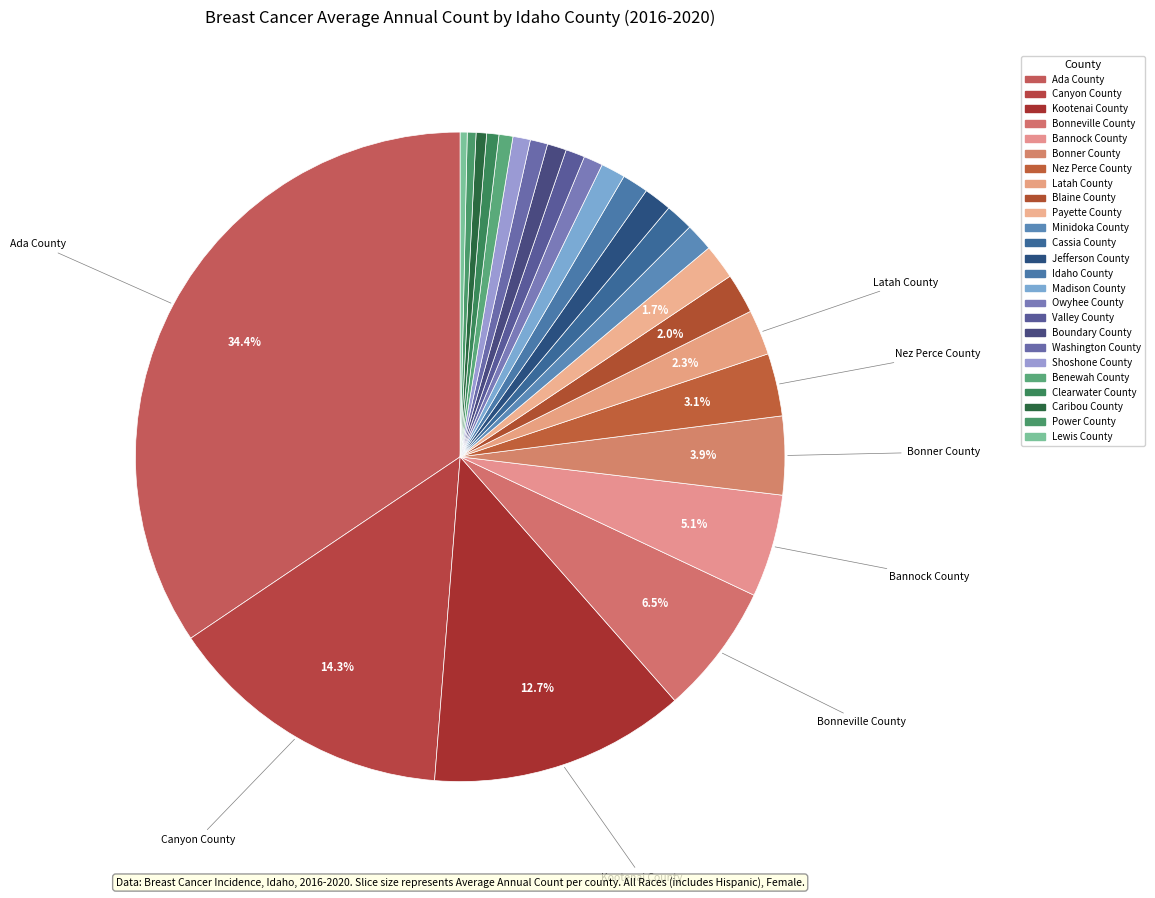

To the nearest percent, what is the difference between the Benewah County and Ada County slice percentages?

34%